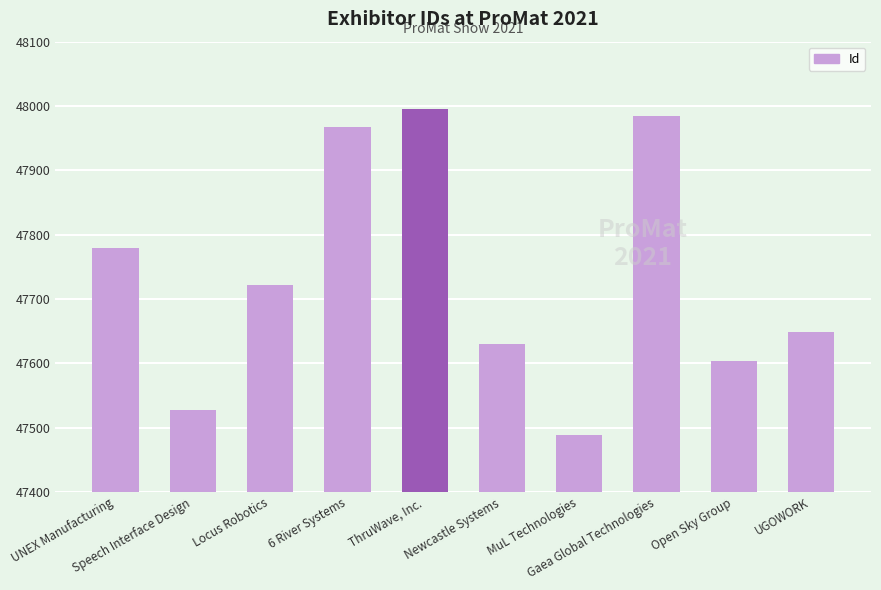

What position from the right is Newcastle Systems?

5